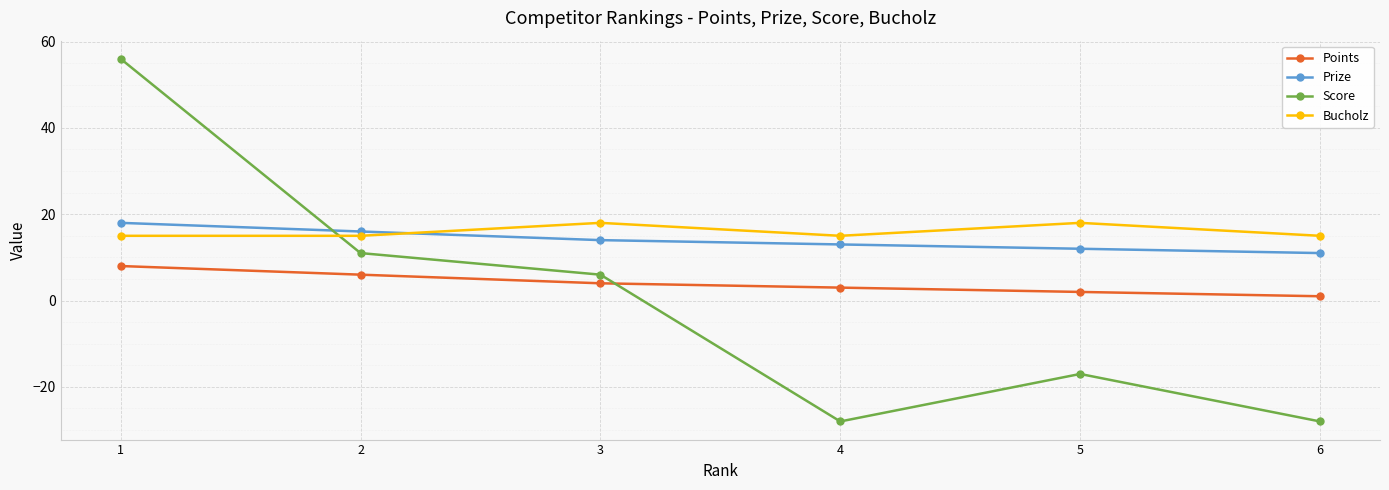

Which series has the widest spread of values?

Score